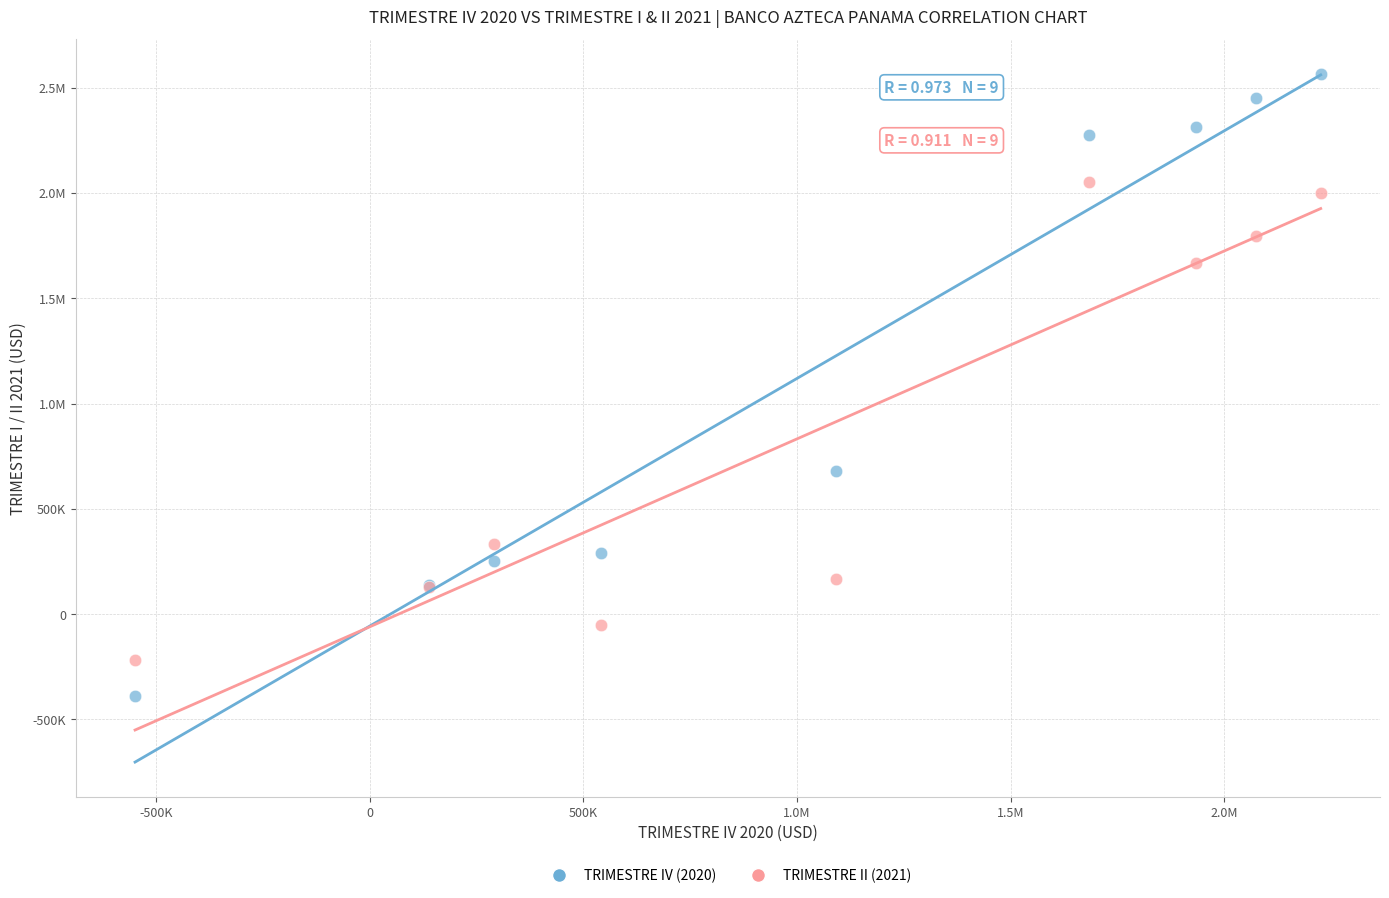

What are all the series names shown in the legend?

TRIMESTRE IV (2020), TRIMESTRE II (2021)